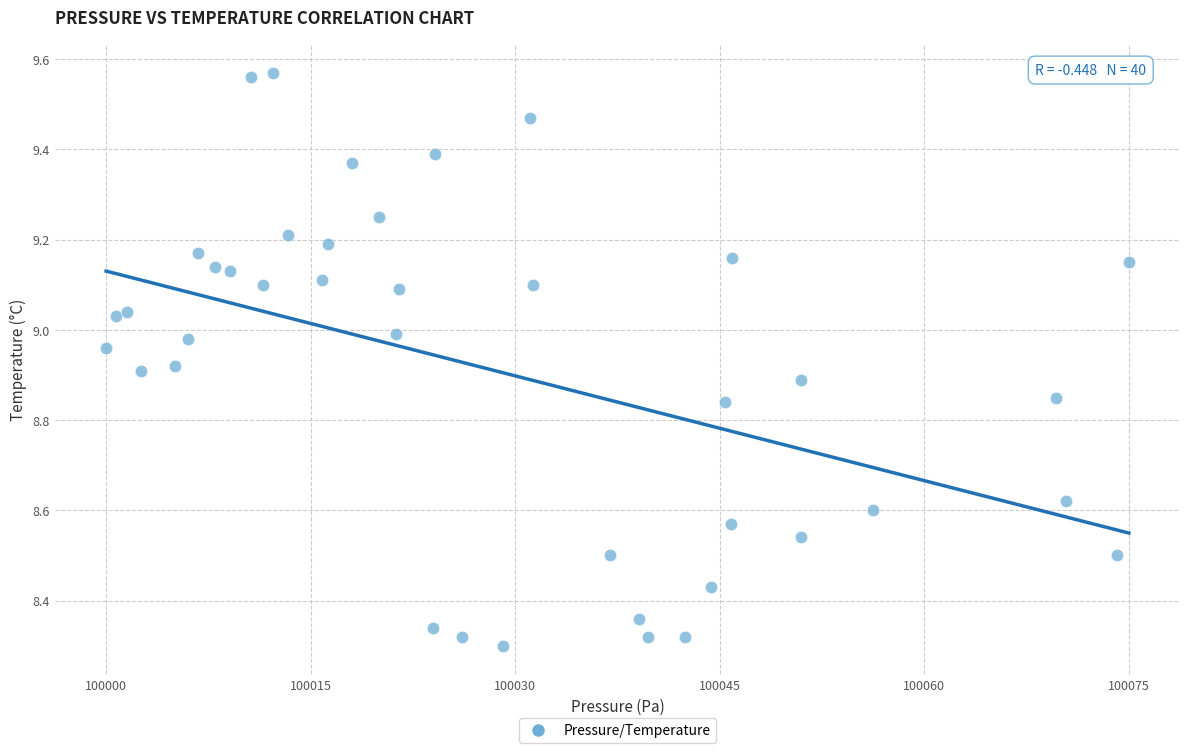

What is the range of X values (max minus min)?

75.2